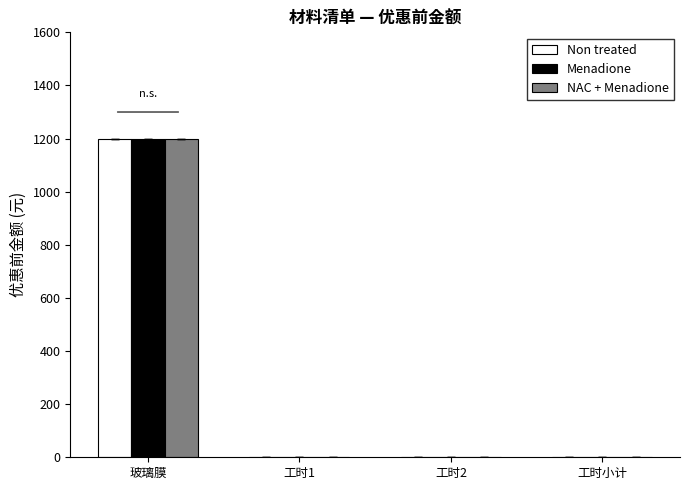

Is it true that Non treated equals 0 at 工时小计?

True